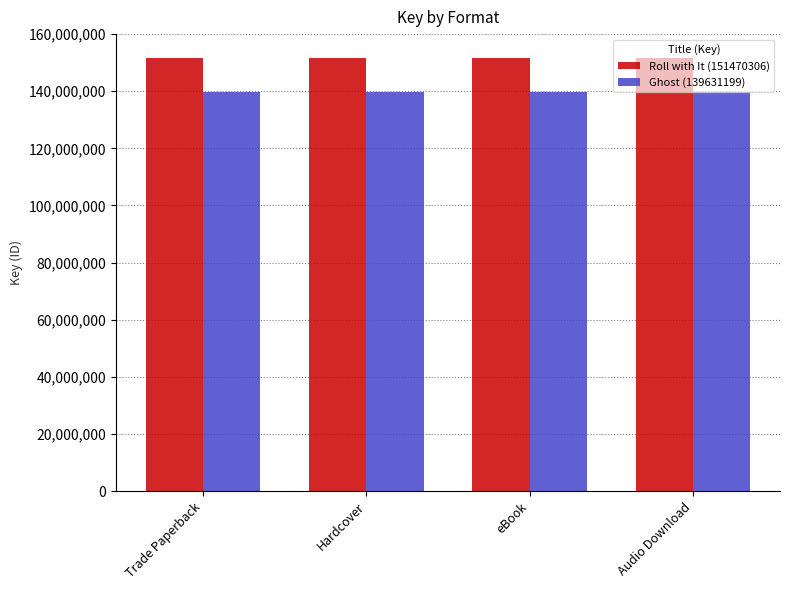

The value of Ghost (139631199) at Audio Download is 139631199. True or false?

True